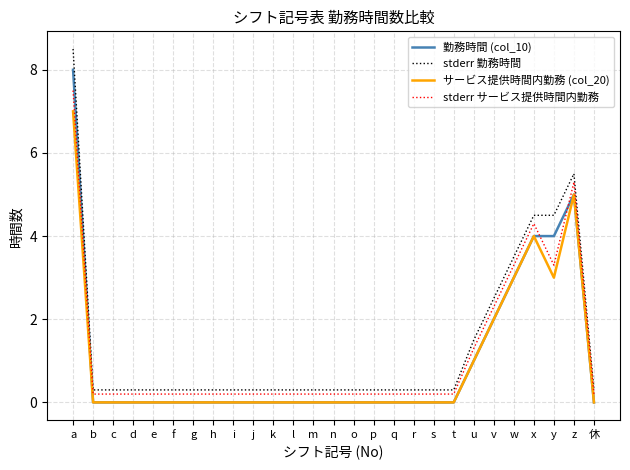

How many times do 勤務時間 (col_10) and stderr サービス提供時間内勤務 cross each other?

3